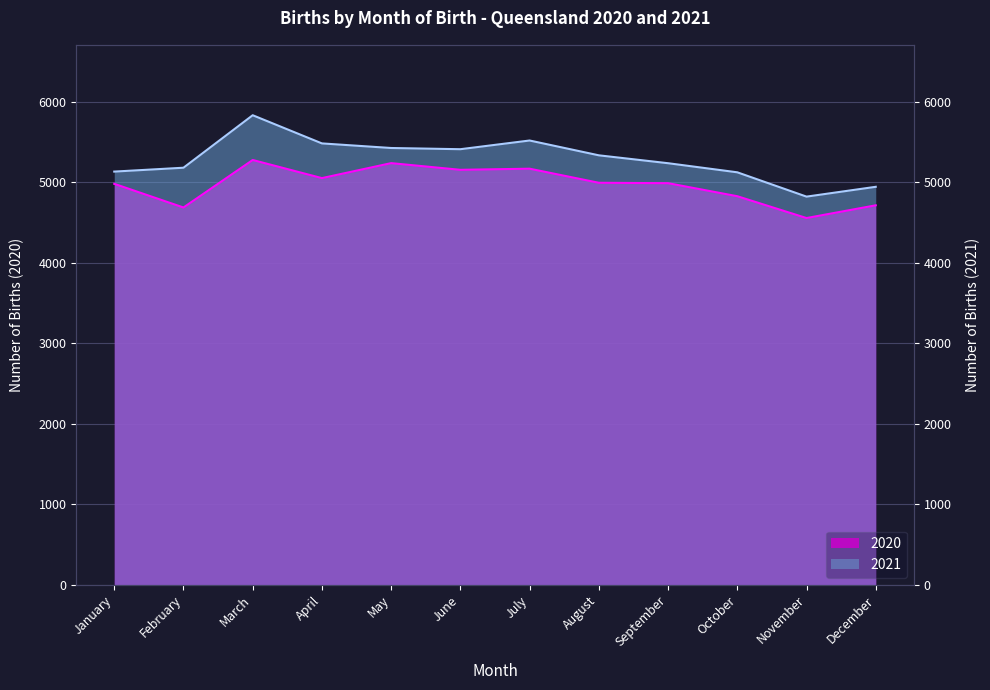

Reading left to right, what are all the values shown in this chart?

2020: 4978	4684	5274	5049	5235	5152	5166	4991	4986	4824	4553	4711
2021: 5130	5178	5830	5480	5423	5408	5516	5332	5234	5121	4819	4941